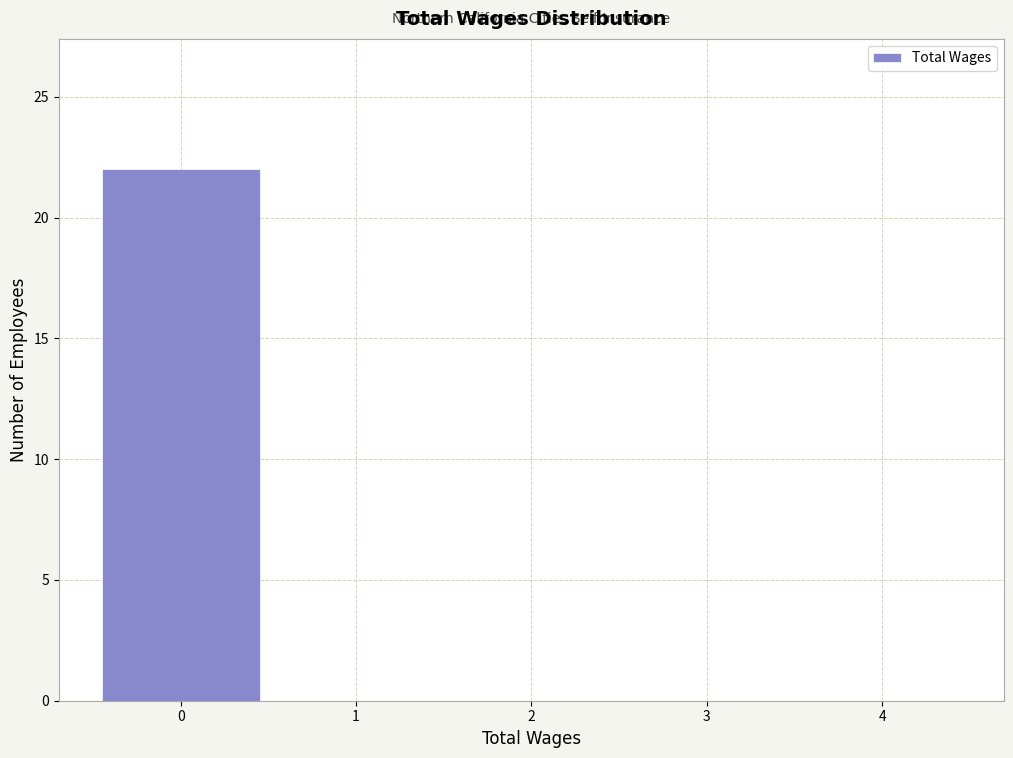

Reading left to right, list every bar in this chart as the range it spans on the x-axis followed by its height. The values are not printed on the chart, so give them approximately, as read against the axis.

-0.5 to 0.5: 22
0.5 to 1.5: 0
1.5 to 2.5: 0
2.5 to 3.5: 0
3.5 to 4.5: 0